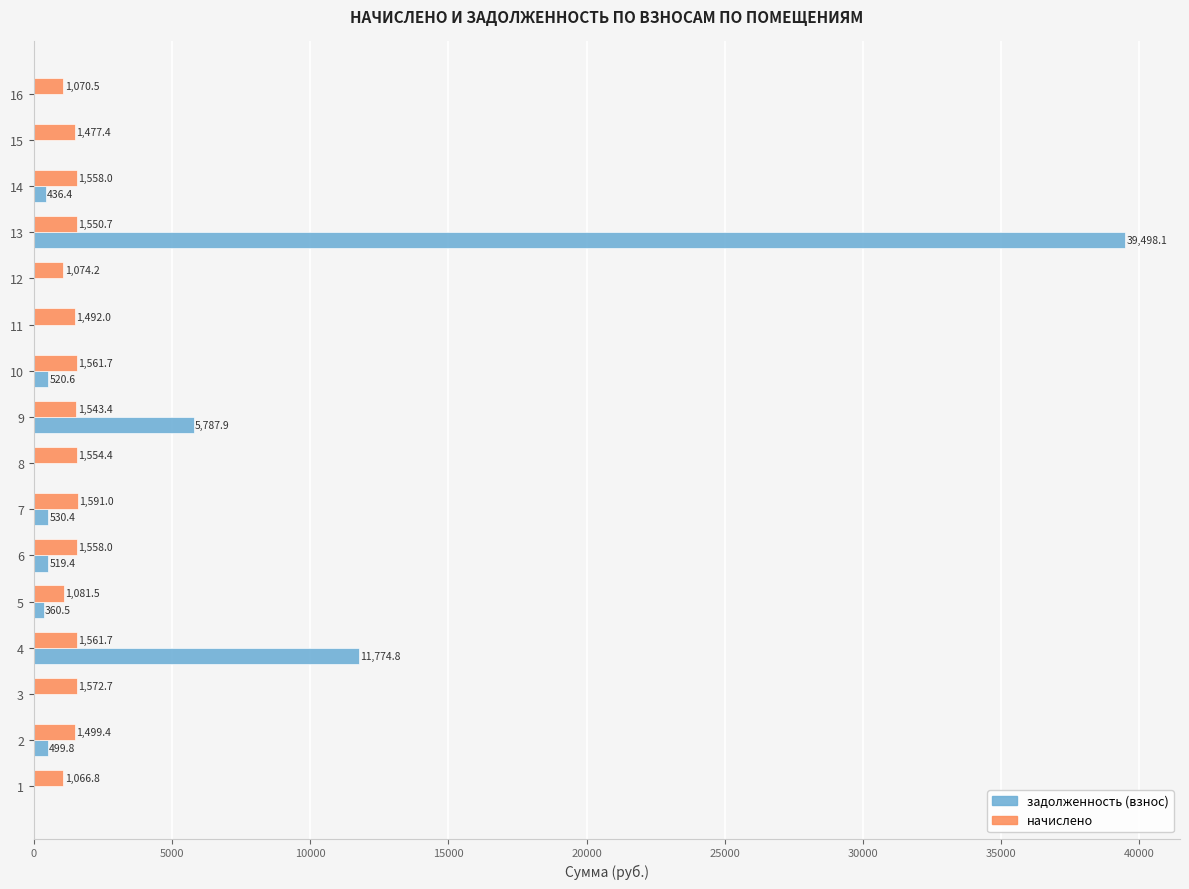

At which category is the sum across all series the highest?

13